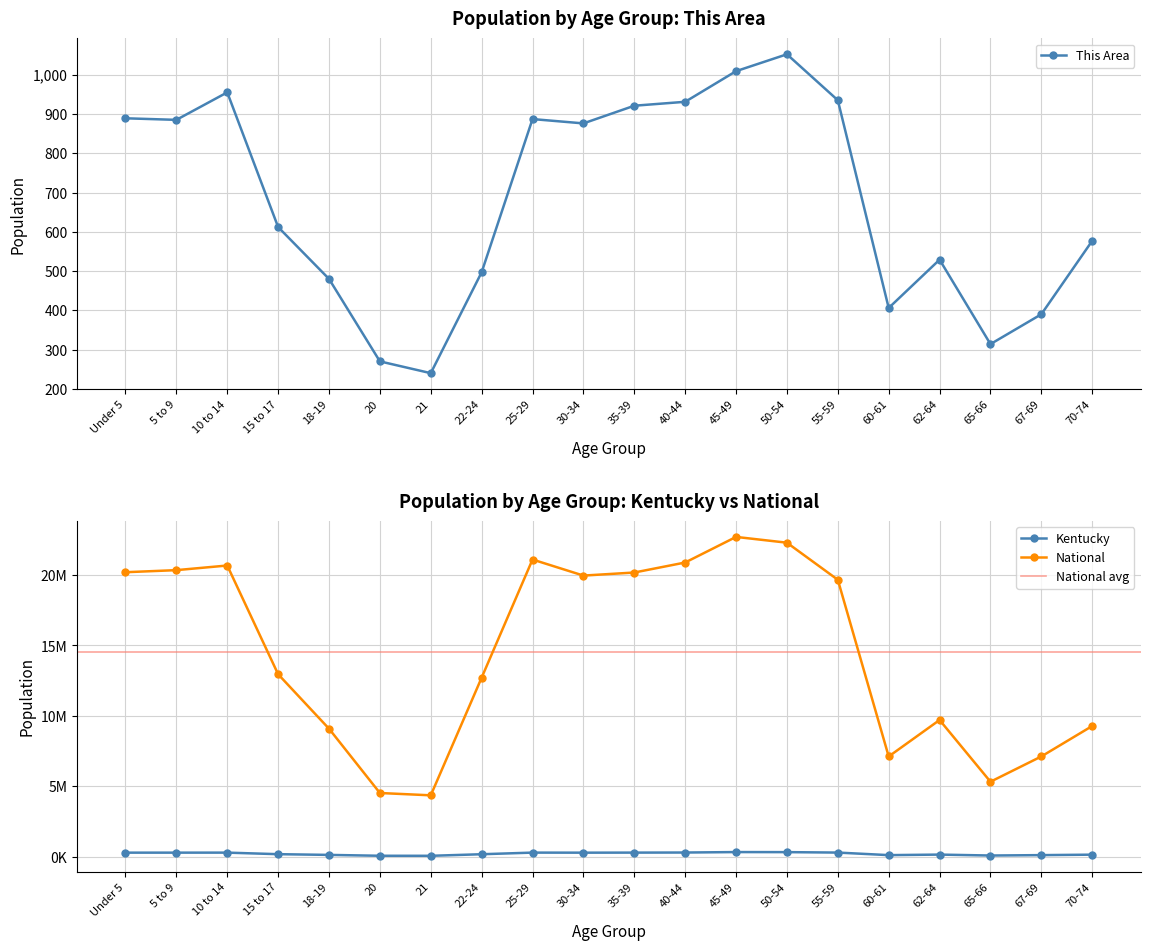

How many lines are shown in the chart?

3